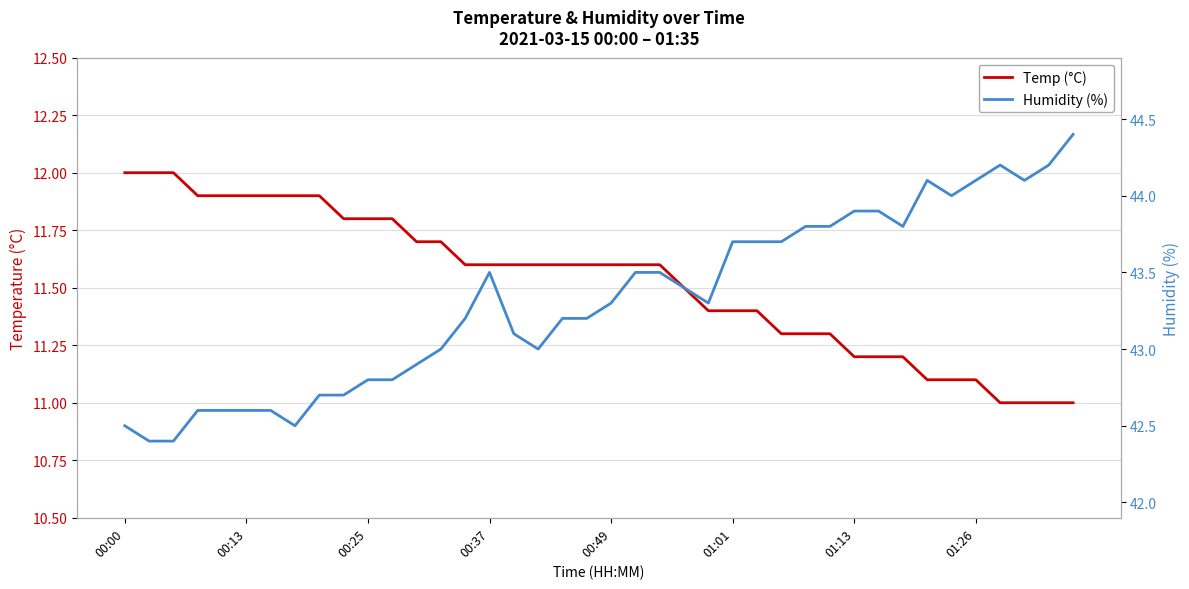

What are all the series names shown in the legend?

Temp (°C), Humidity (%)